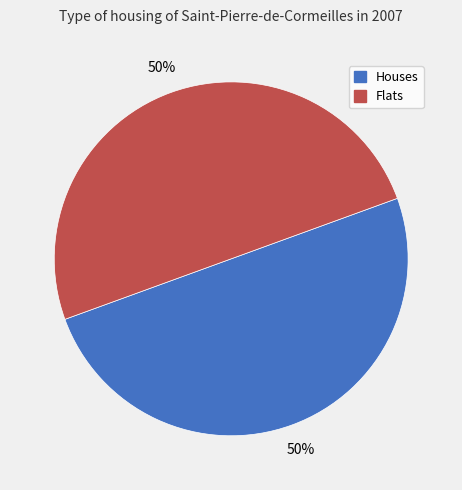

To the nearest percent, what is the average slice percentage?

50%